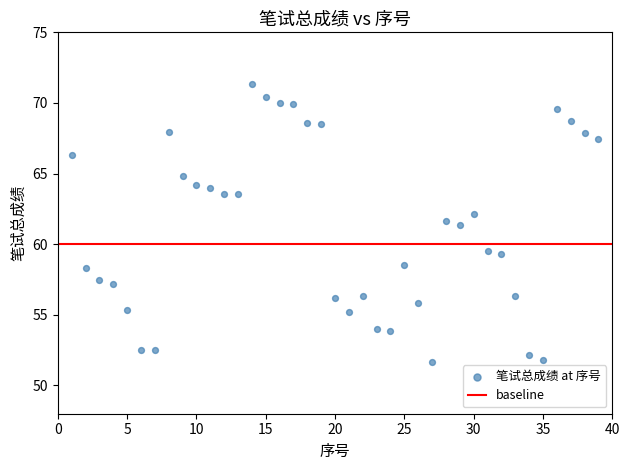

What is the range of X values (max minus min)?

38.0